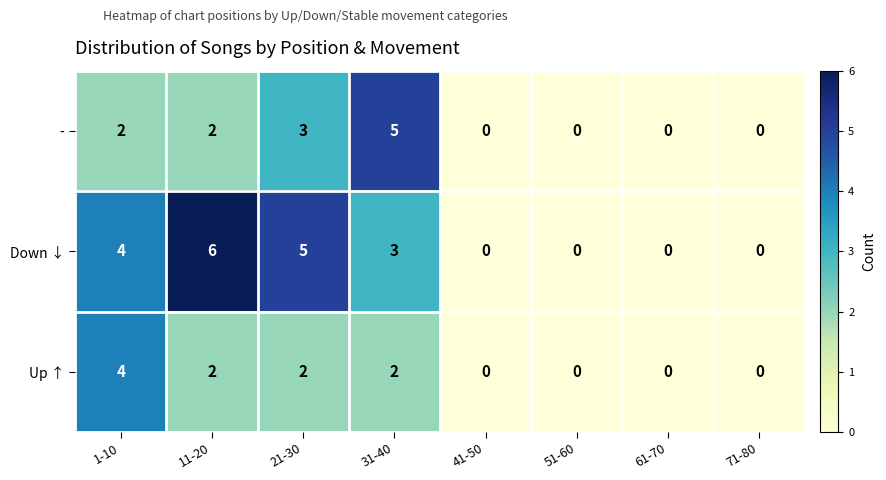

How many values in Up ↑ are above zero?

4